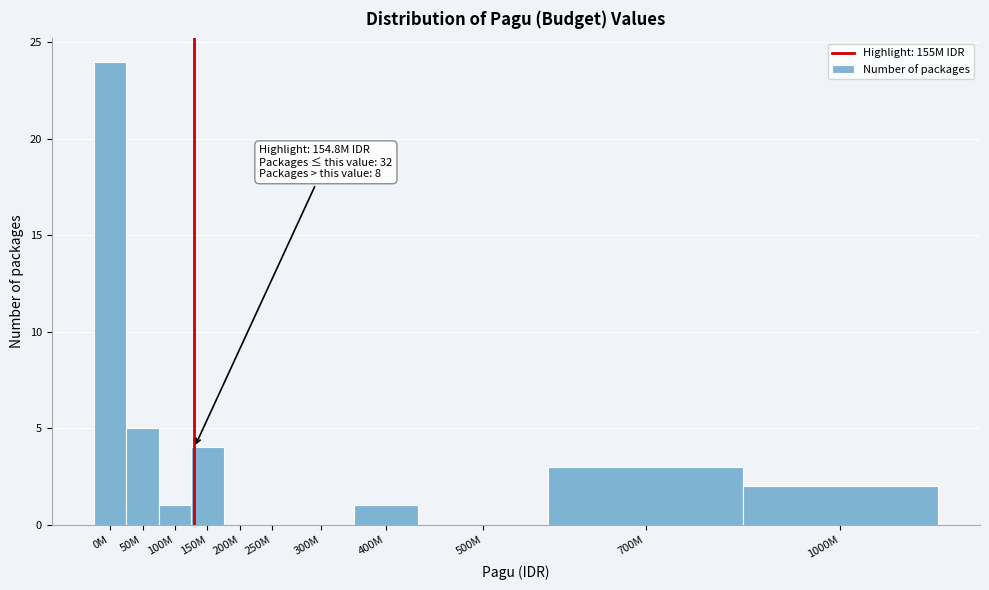

Reading left to right, list all the values displayed in this chart.

0M=24	50M=5	100M=1	150M=4	200M=0	250M=0	300M=0	400M=1	500M=0	700M=3	1000M=2